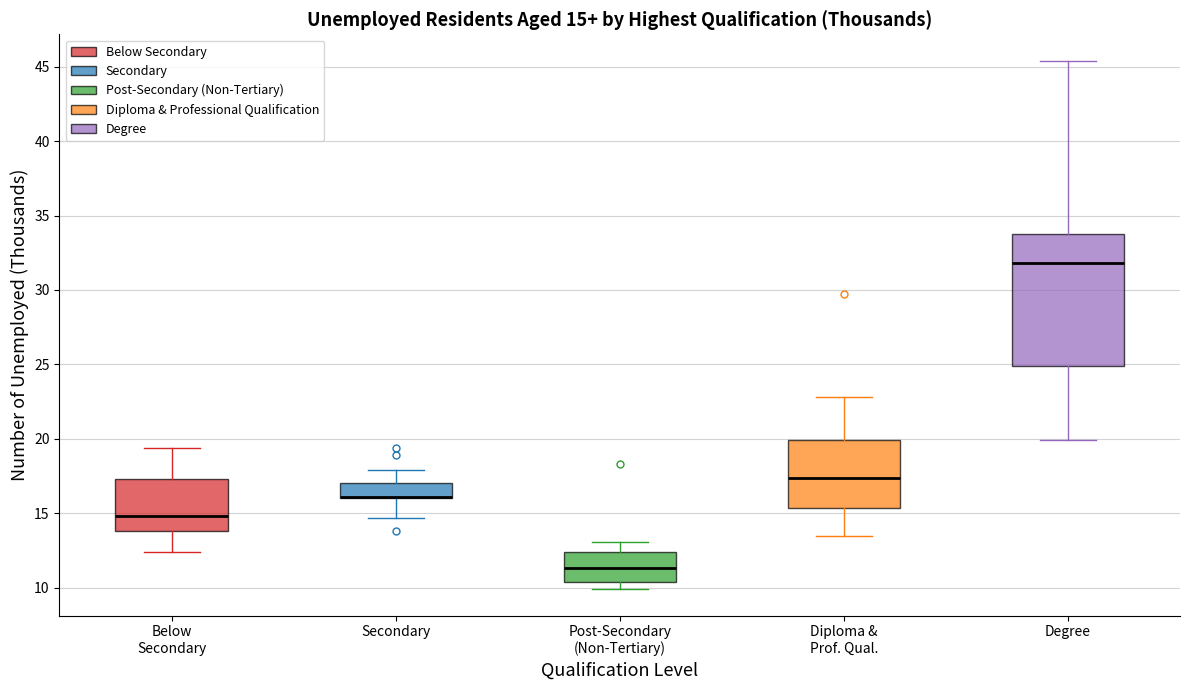

Comparing the boxes themselves (not the whiskers), which one is the tallest?

Degree